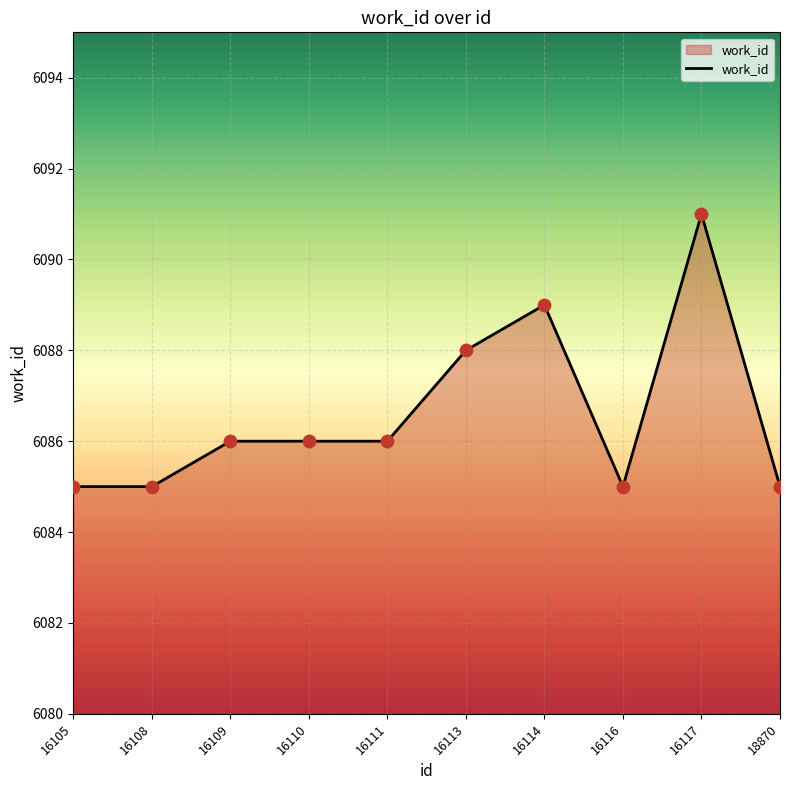

Which has a higher value, 16113 or 16111?

16113